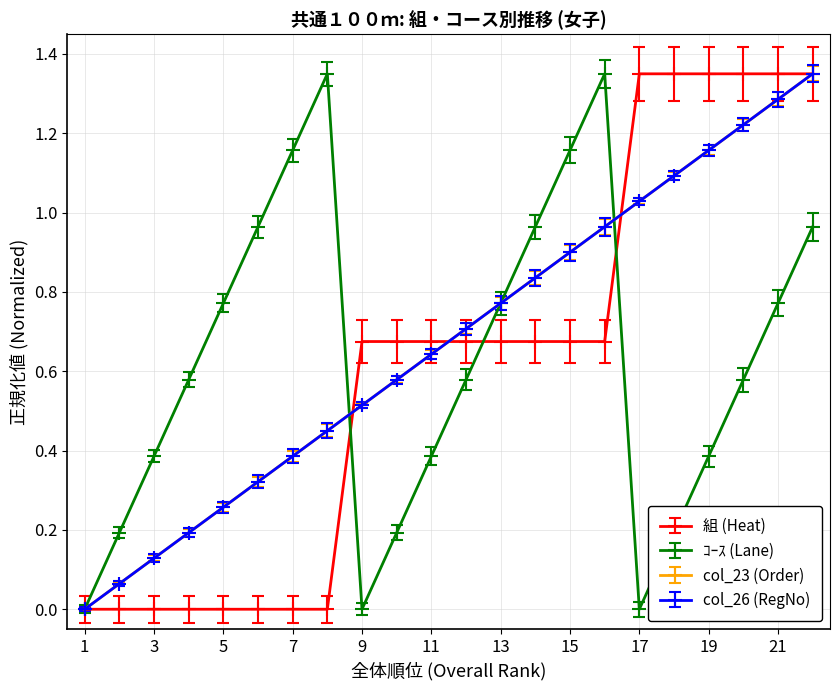

Reading left to right, transcribe all the data shown in this chart.

組: 0.0	0.0	0.0	0.0	0.0	0.0	0.0	0.0	0.7	0.7	0.7	0.7	0.7	0.7	0.7	0.7	1.4	1.4	1.4	1.4	1.4	1.4
ｺｰｽ: 0.0	0.2	0.4	0.6	0.8	1.0	1.2	1.4	0.0	0.2	0.4	0.6	0.8	1.0	1.2	1.4	0.0	0.2	0.4	0.6	0.8	1.0
col_23: 0.0	0.1	0.1	0.2	0.3	0.3	0.4	0.5	0.5	0.6	0.6	0.7	0.8	0.8	0.9	1.0	1.0	1.1	1.2	1.2	1.3	1.4
col_26: 0.0	0.1	0.1	0.2	0.3	0.3	0.4	0.5	0.5	0.6	0.6	0.7	0.8	0.8	0.9	1.0	1.0	1.1	1.2	1.2	1.3	1.4